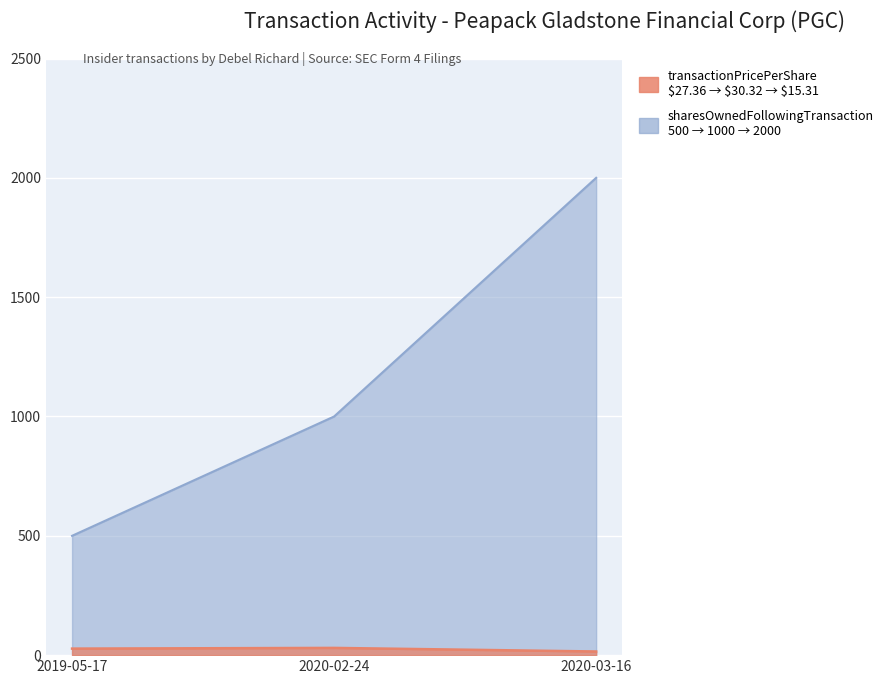

What is the difference between the maximum and minimum values in the transactionPricePerShare series?

15.0